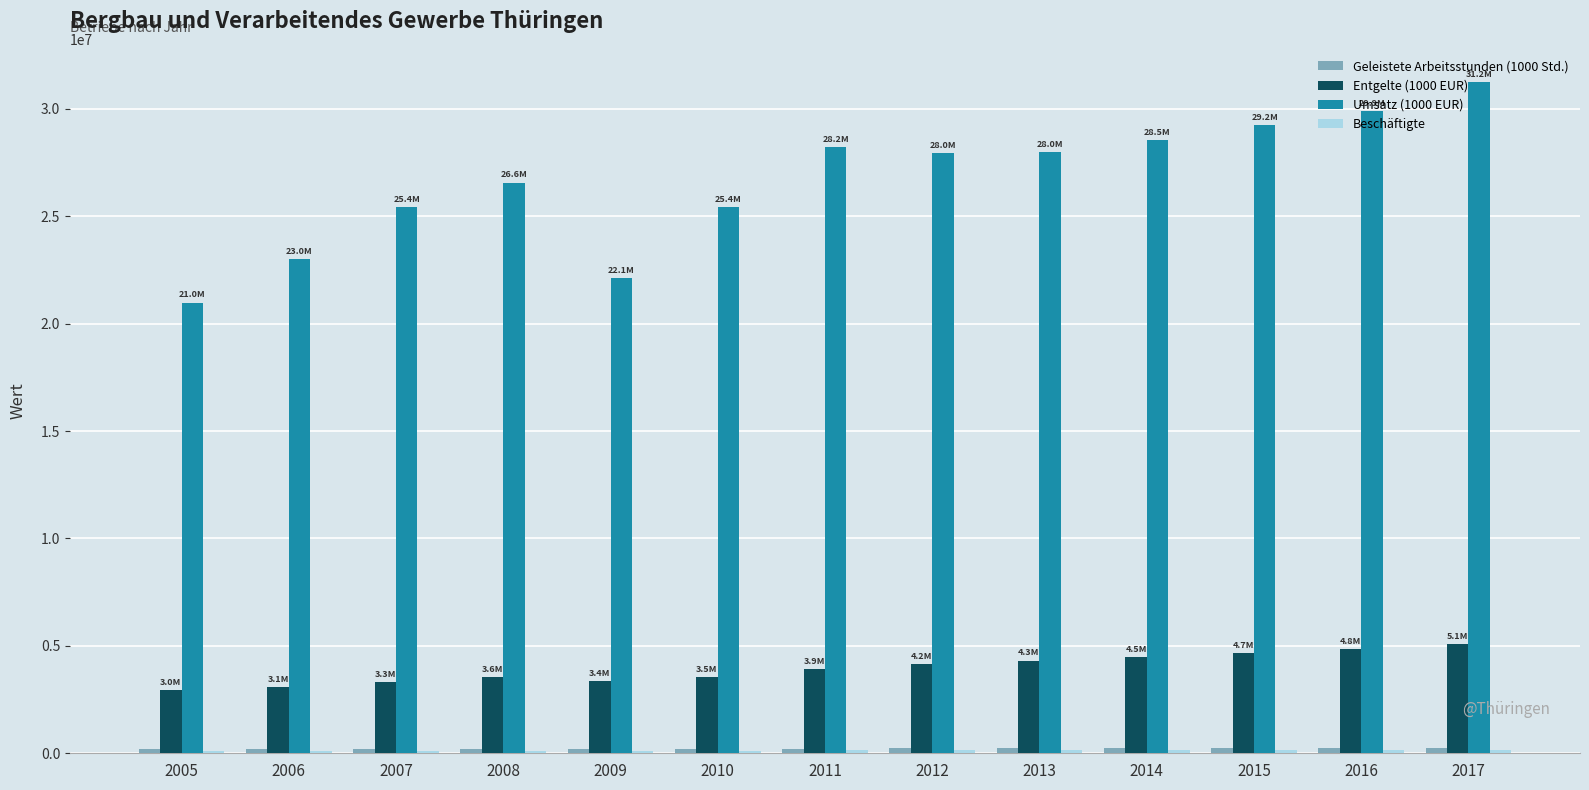

Which series has the largest range (max minus min)?

Umsatz (1000 EUR)